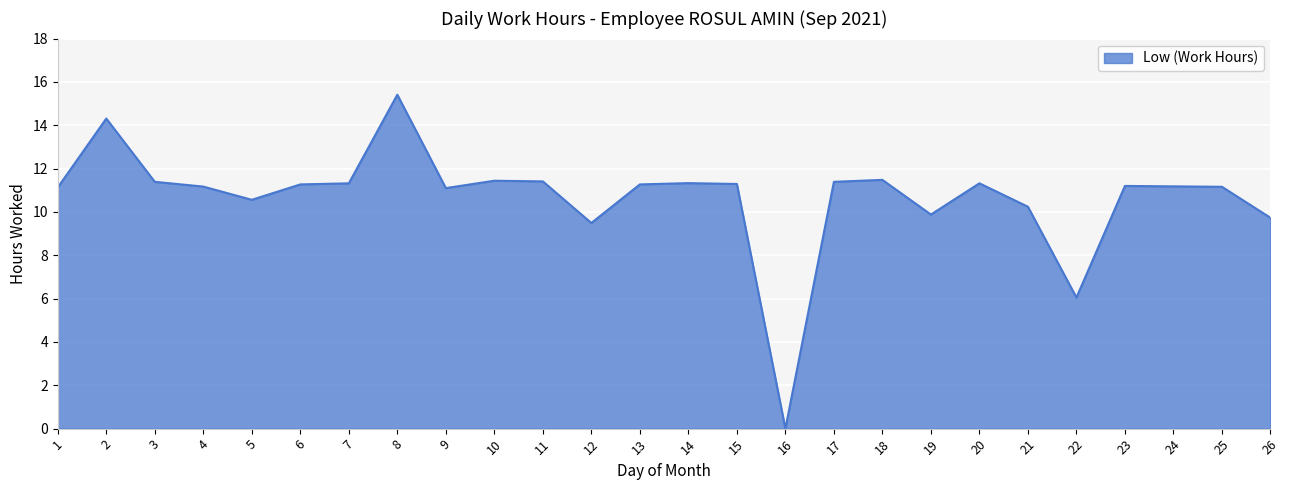

Approximately how many times larger is the value at 22 compared to 10?

0.5